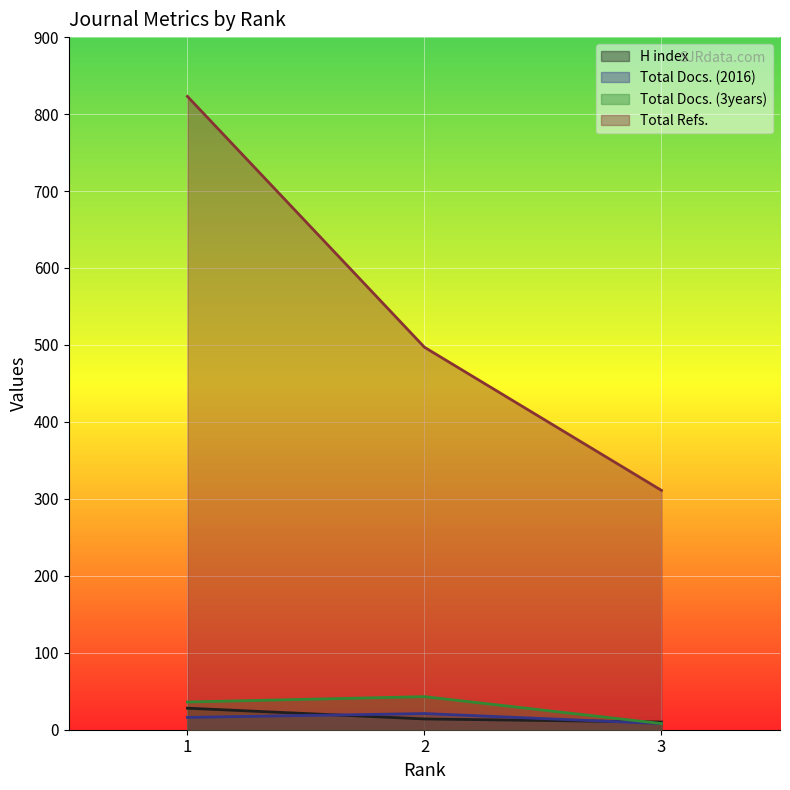

How many values in the Total Docs. (2016) series exceed 16?

1